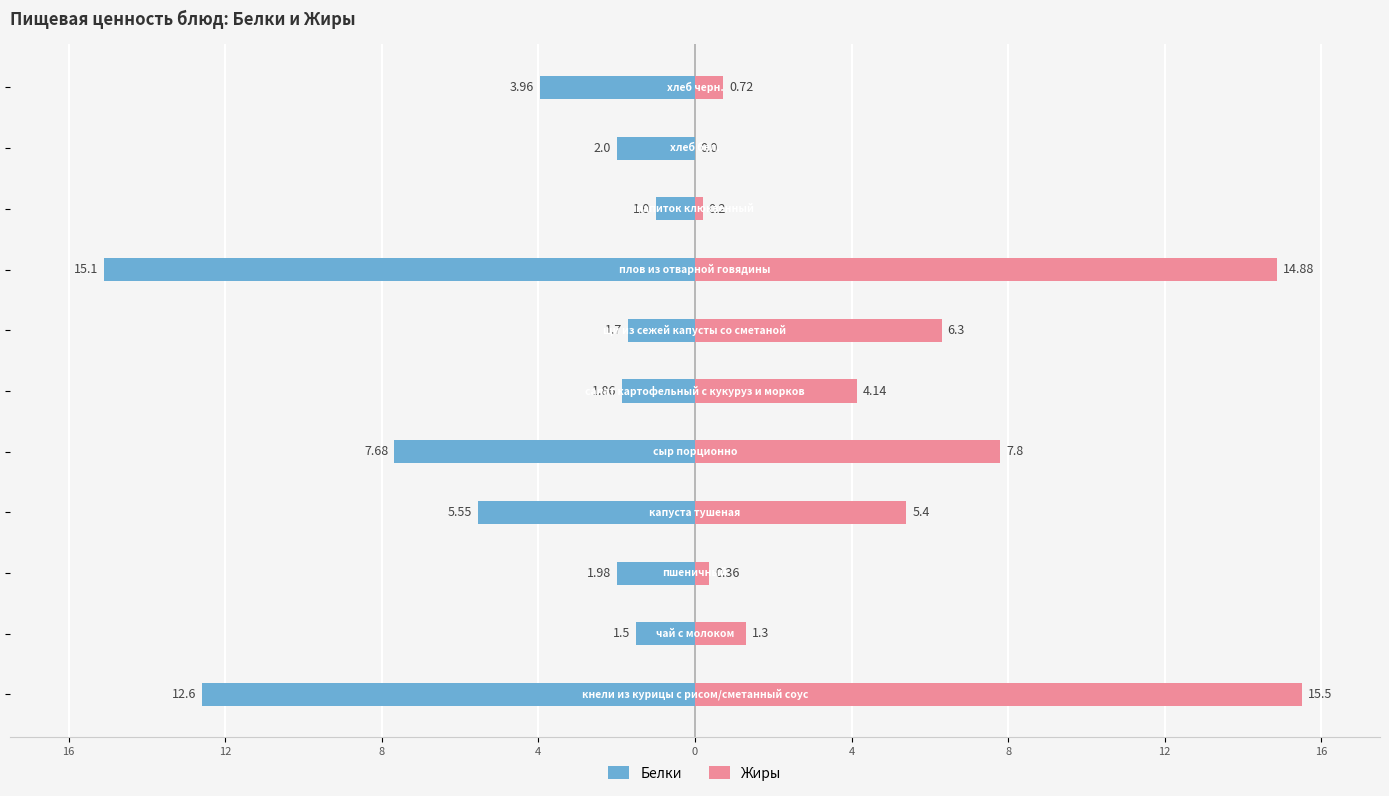

How many data points does each series have?

11